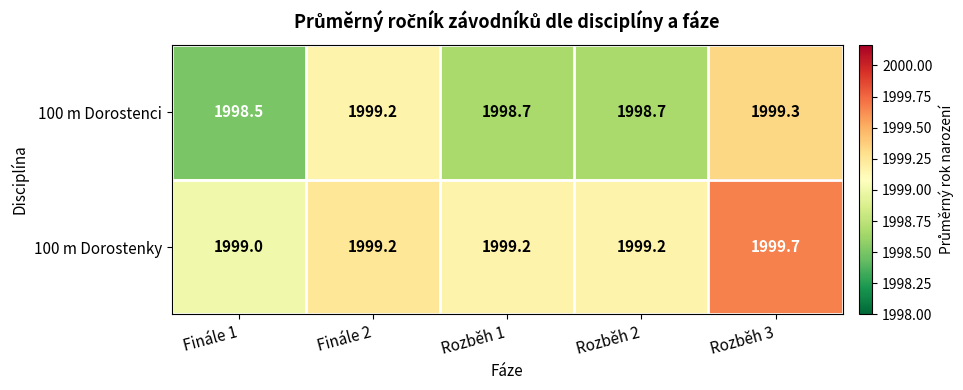

What is the sum of all 100 m Dorostenci values?

9994.4